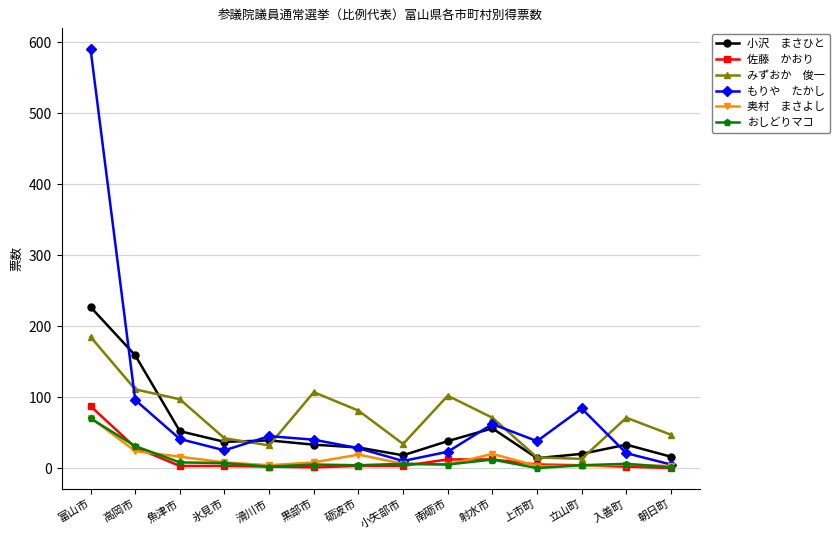

Which label corresponds to the largest value in the chart?

富山市